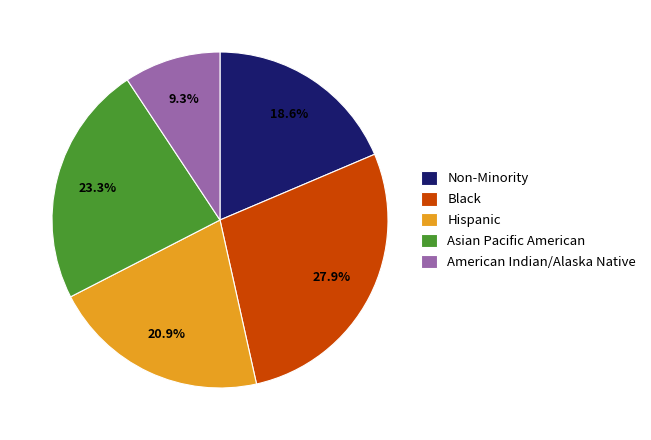

Rank the categories by value from lowest to highest.

American Indian/Alaska Native, Non-Minority, Hispanic, Asian Pacific American, Black